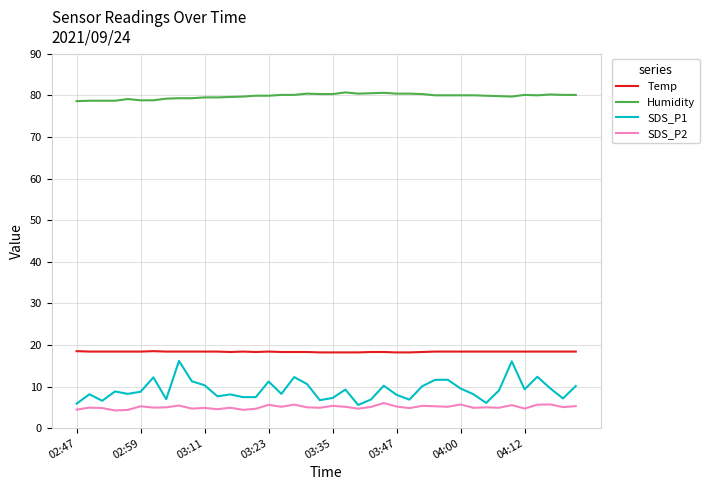

True or false: Temp and SDS_P1 cross at least once.

False